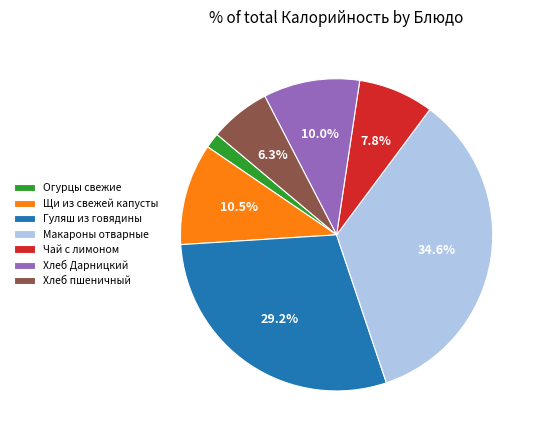

Rank the categories by value from highest to lowest.

Макароны отварные, Гуляш из говядины, Щи из свежей капусты, Хлеб Дарницкий, Чай с лимоном, Хлеб пшеничный, Огурцы свежие